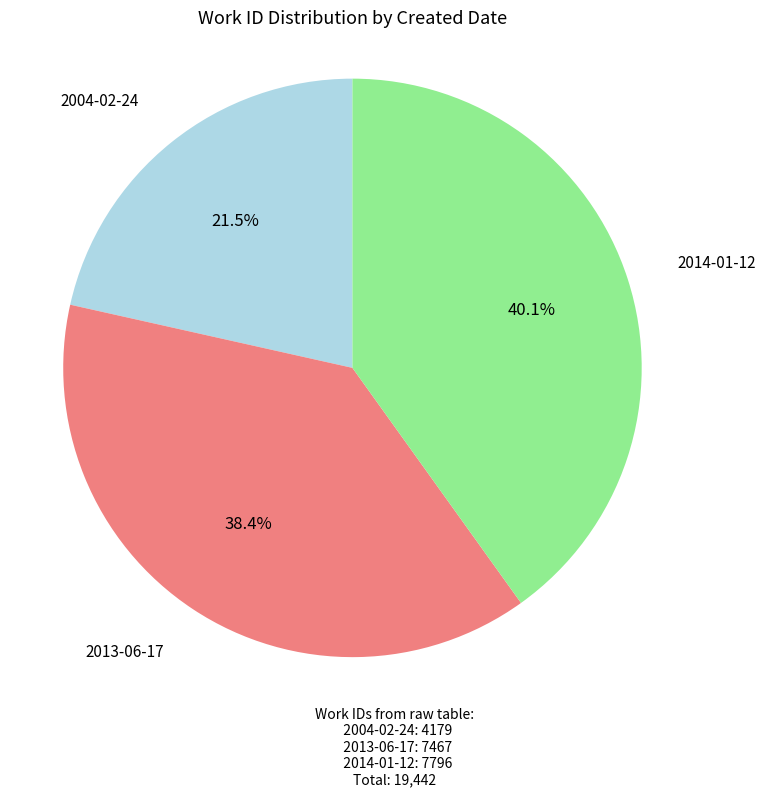

Which slice is the smallest?

2004-02-24